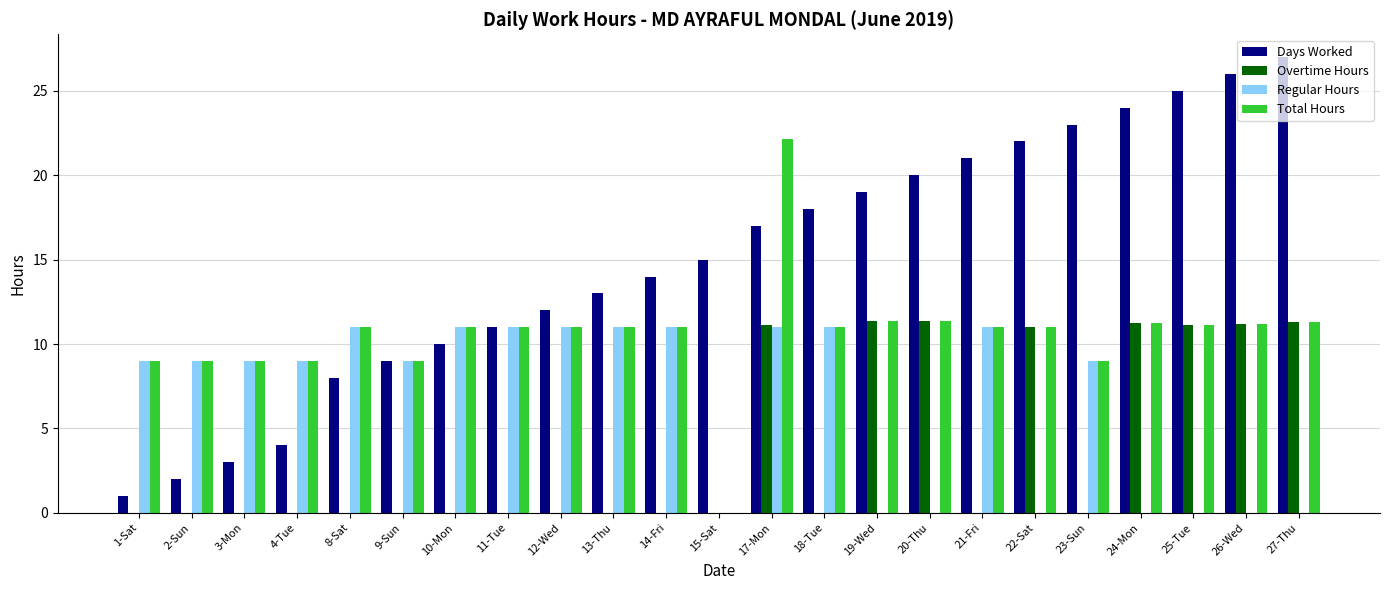

Which series changed the most between 20-Thu and 27-Thu?

Days Worked